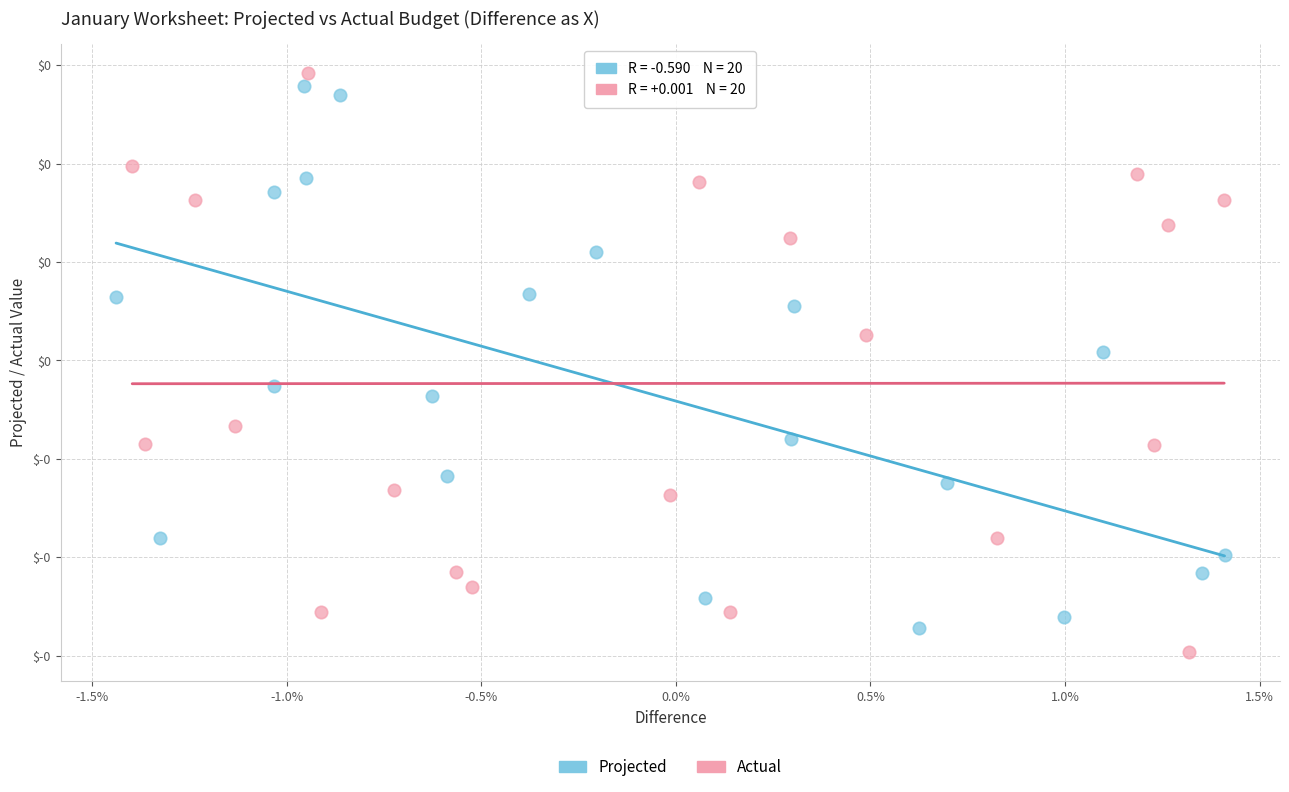

What are all the series names shown in the legend?

Projected, Actual